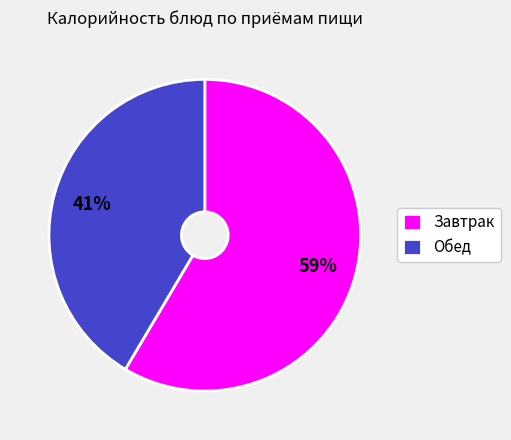

Is there a majority slice in this chart?

Yes